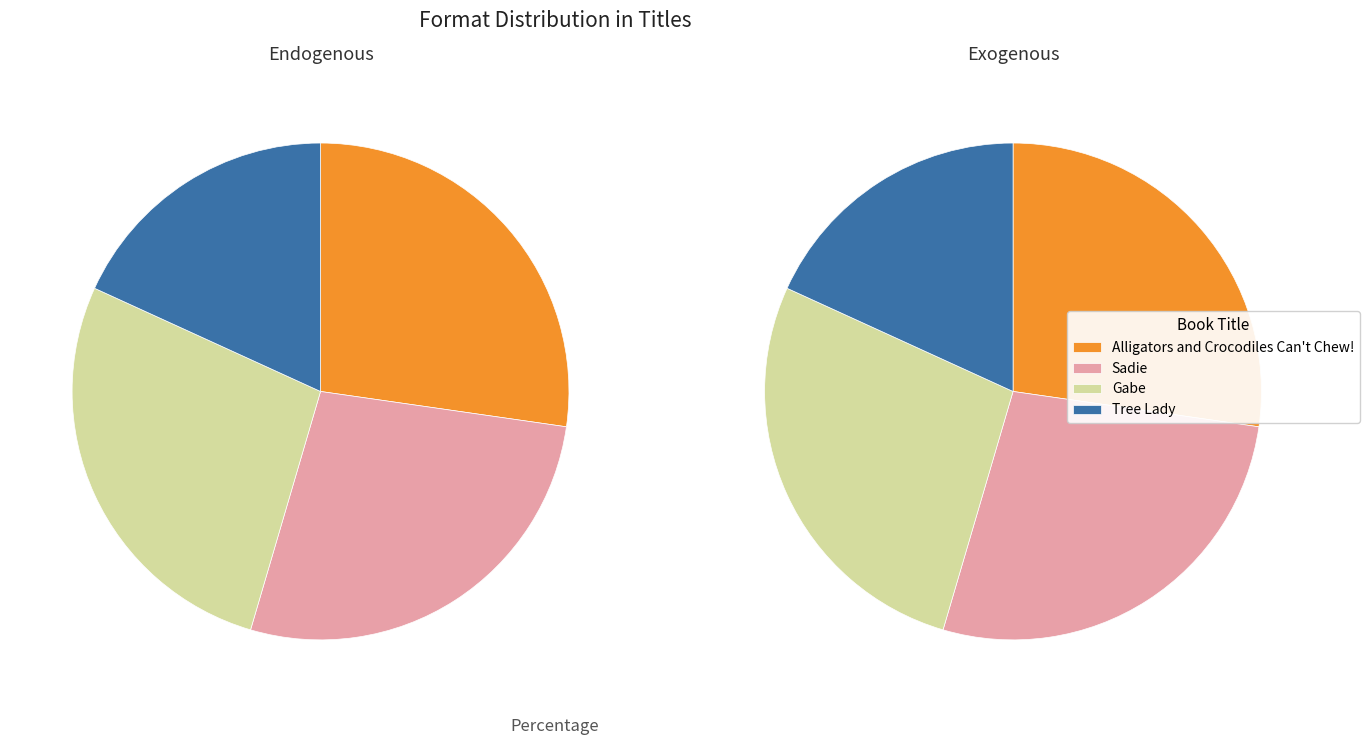

How much of the chart is everything except Alligators and Crocodiles Can't Chew!?

72.7%